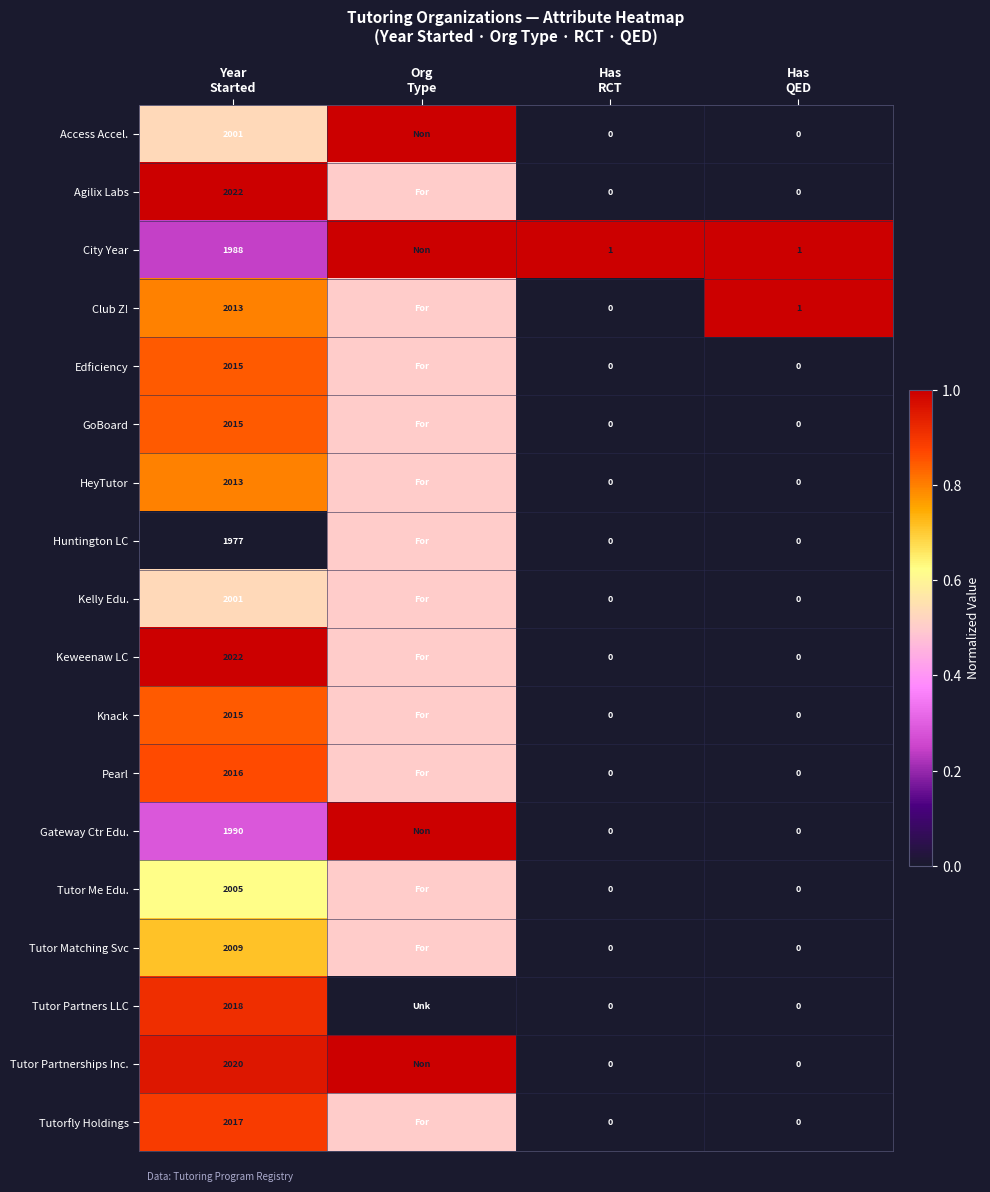

What is the total value across all series at Org
Type?

10.5